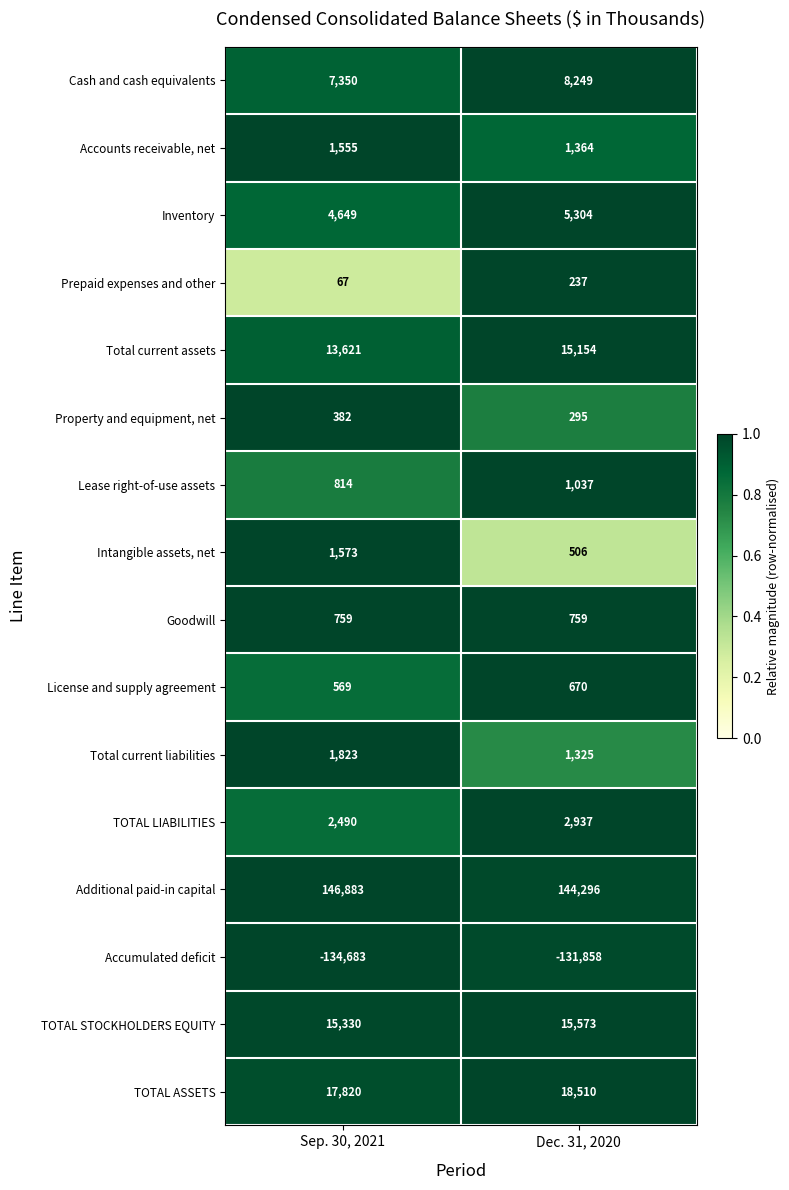

What is the total value across all series at Sep. 30, 2021?

81002